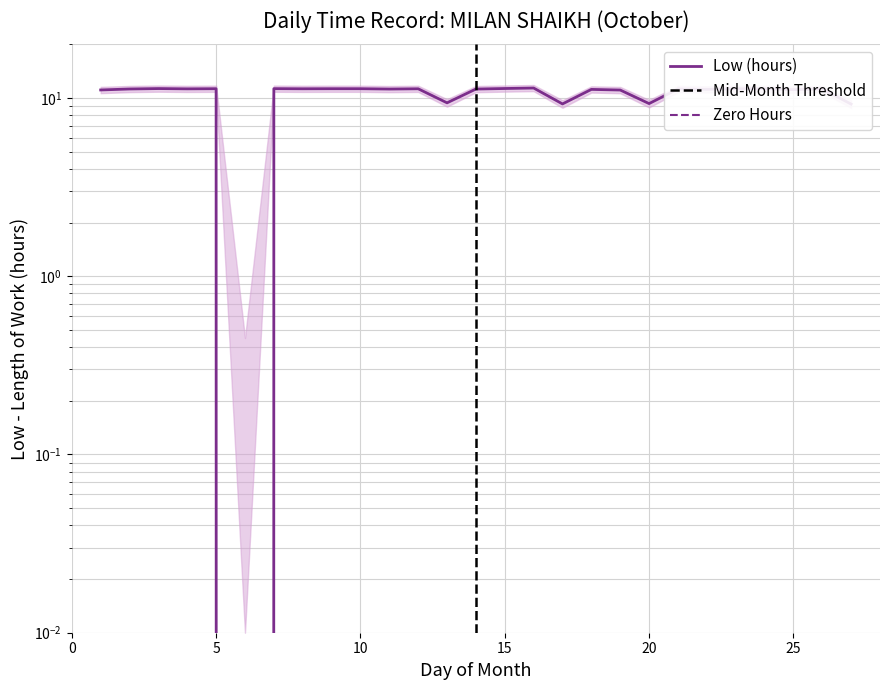

Where is the first local maximum?

3